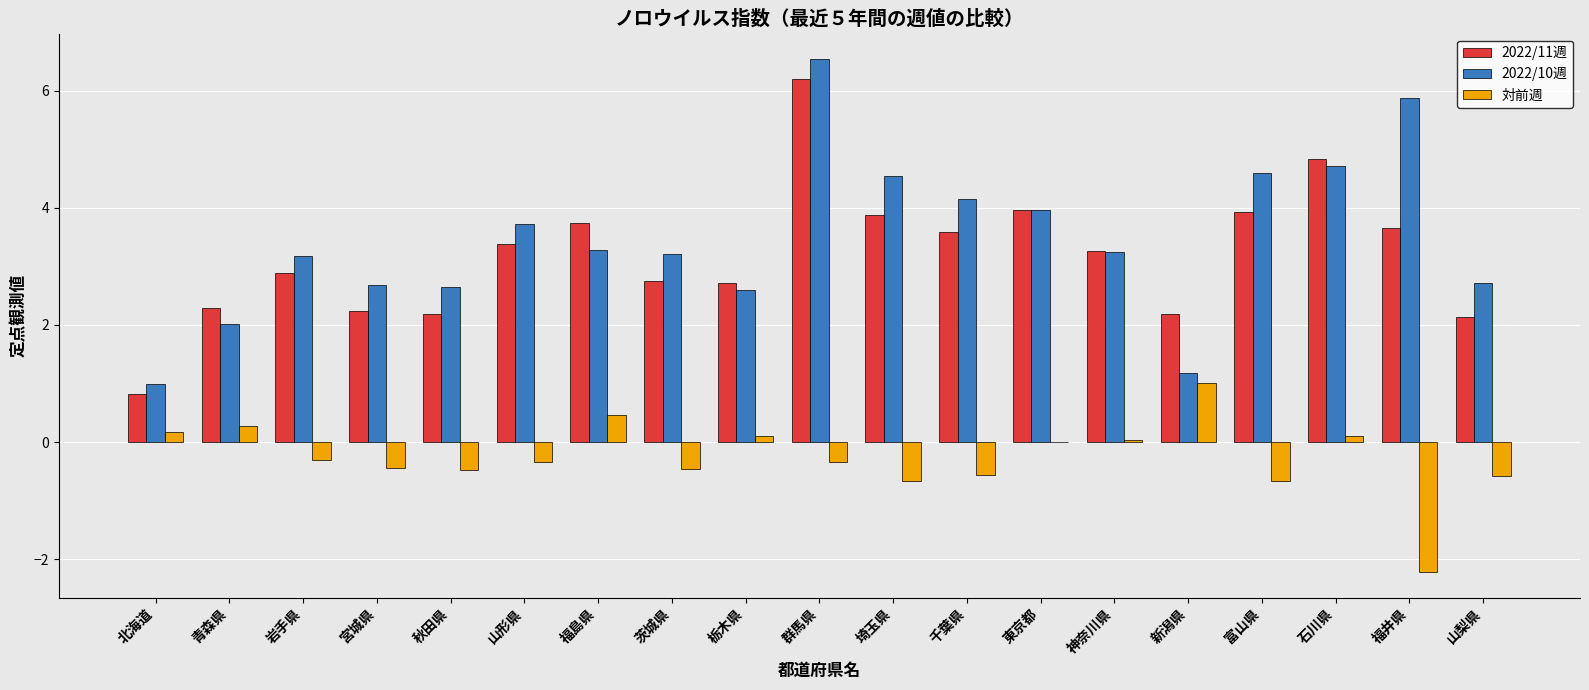

Which series changed the most between 神奈川県 and 富山県?

2022/10週